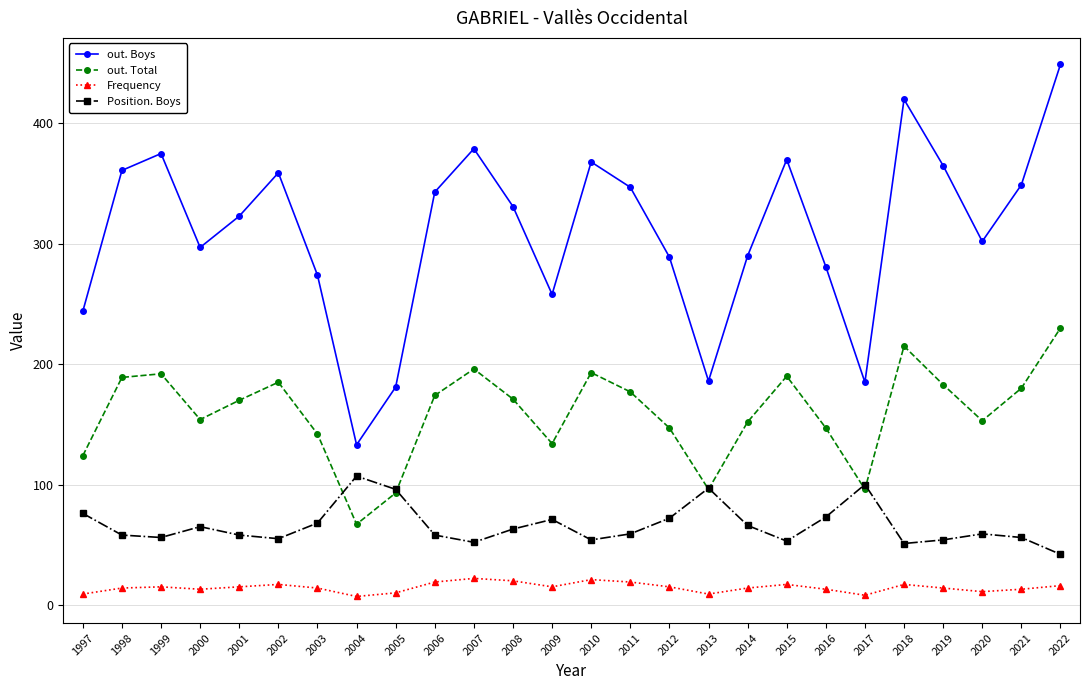

Does the chart have visible grid lines?

Yes